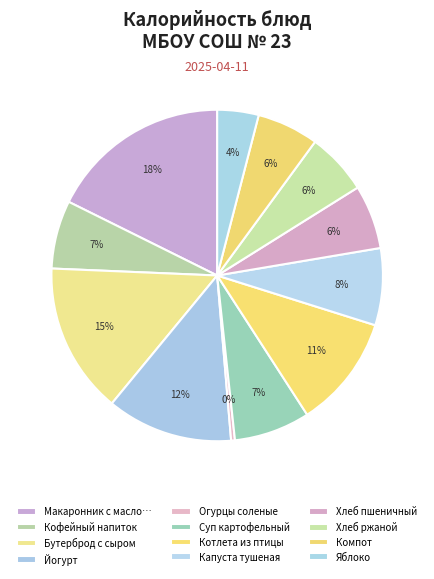

Rank the categories by value from lowest to highest.

Огурцы соленые, Яблоко, Компот, Хлеб ржаной, Хлеб пшеничный, Кофейный напиток, Суп картофельный, Капуста тушеная, Котлета из птицы, Йогурт, Бутерброд с сыром, Макаронник с маслом